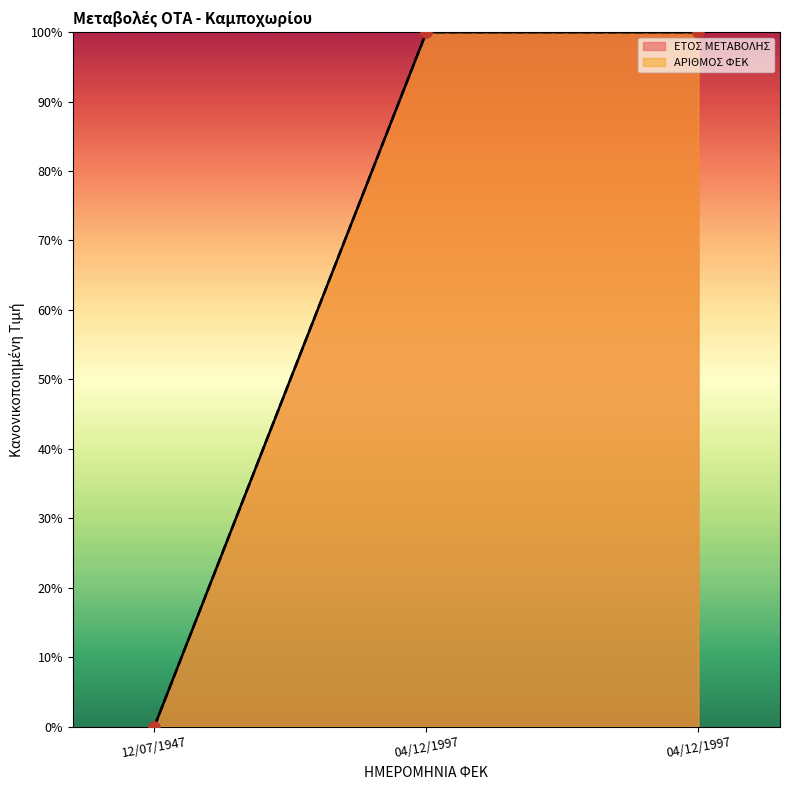

What are all the series names shown in the legend?

ΕΤΟΣ ΜΕΤΑΒΟΛΗΣ, ΑΡΙΘΜΟΣ ΦΕΚ